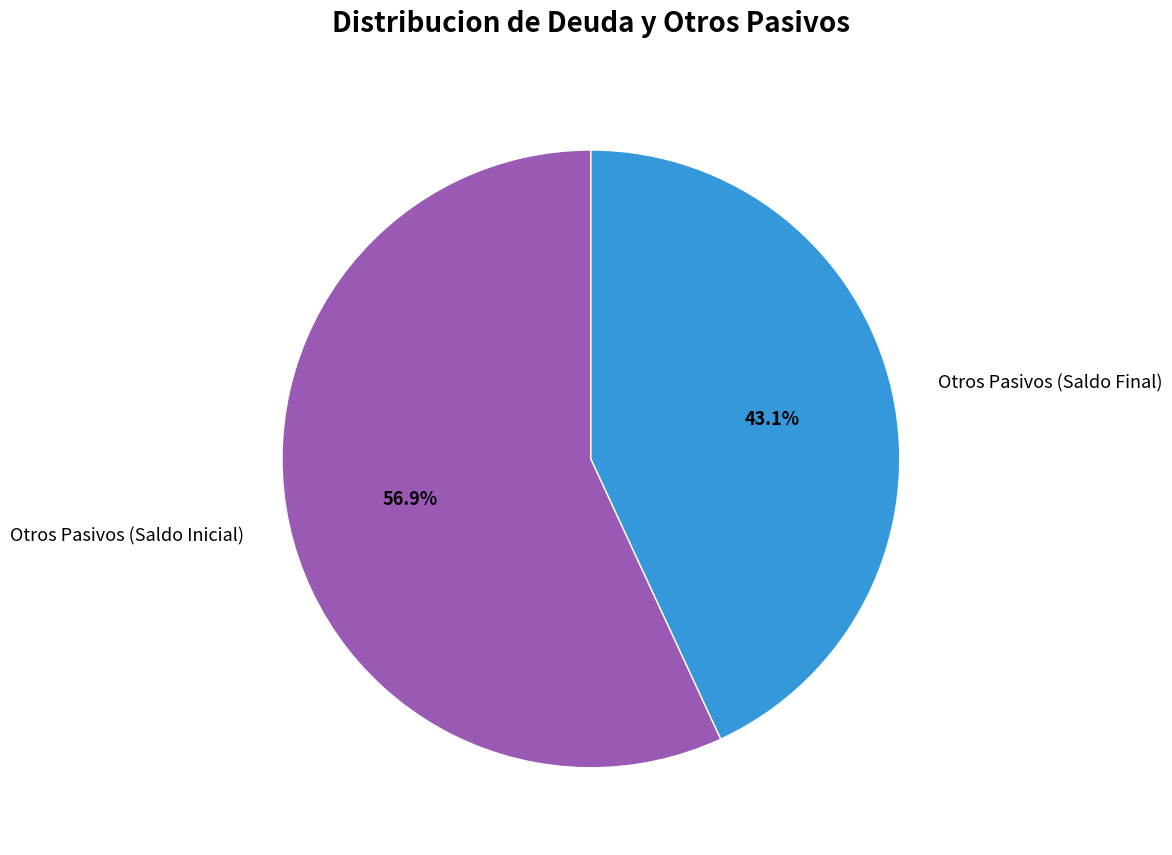

How many slices are in this pie chart?

2